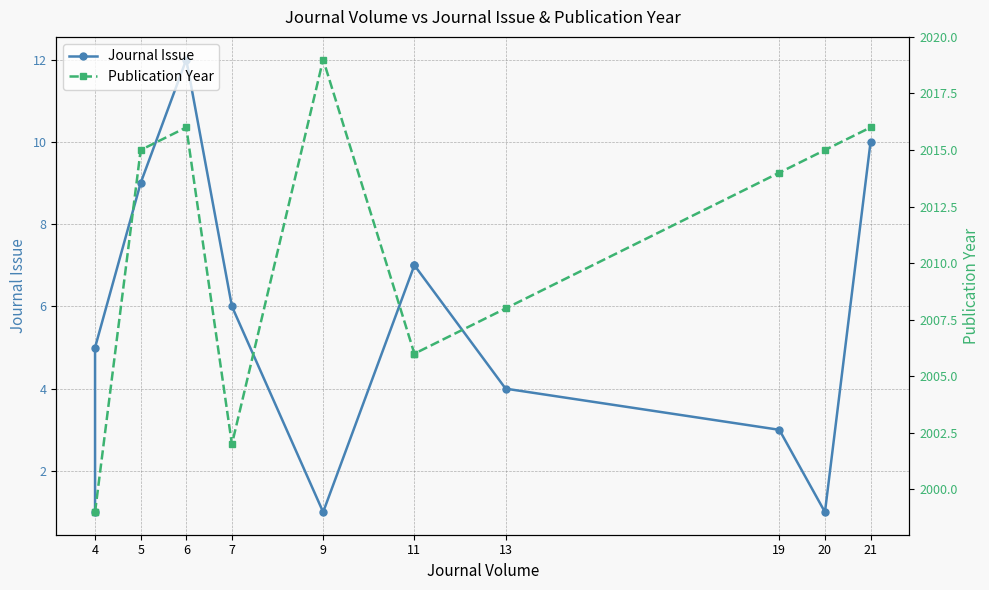

Does the chart display data point markers on the line(s)?

Yes